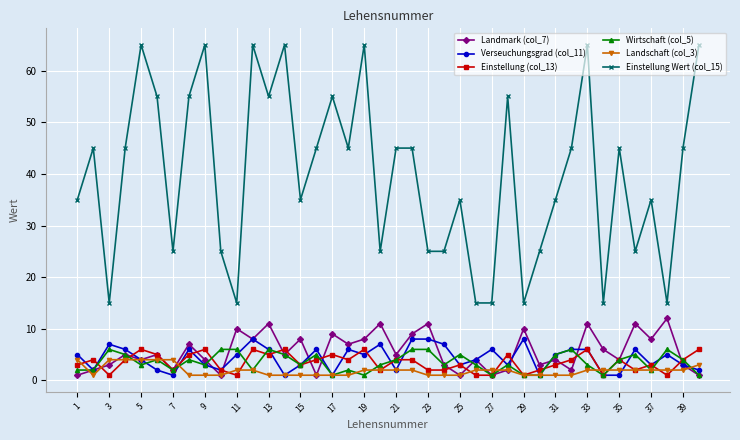

True or false: Verseuchungsgrad (col_11) has more than 0 interior local peaks.

True